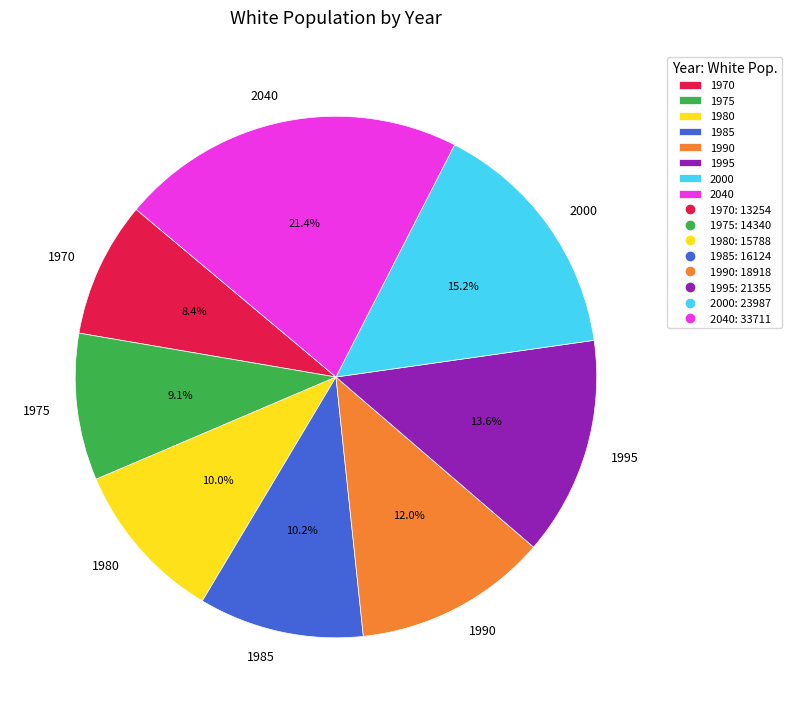

Do 1975 and 2040 together represent more than half of the pie?

No